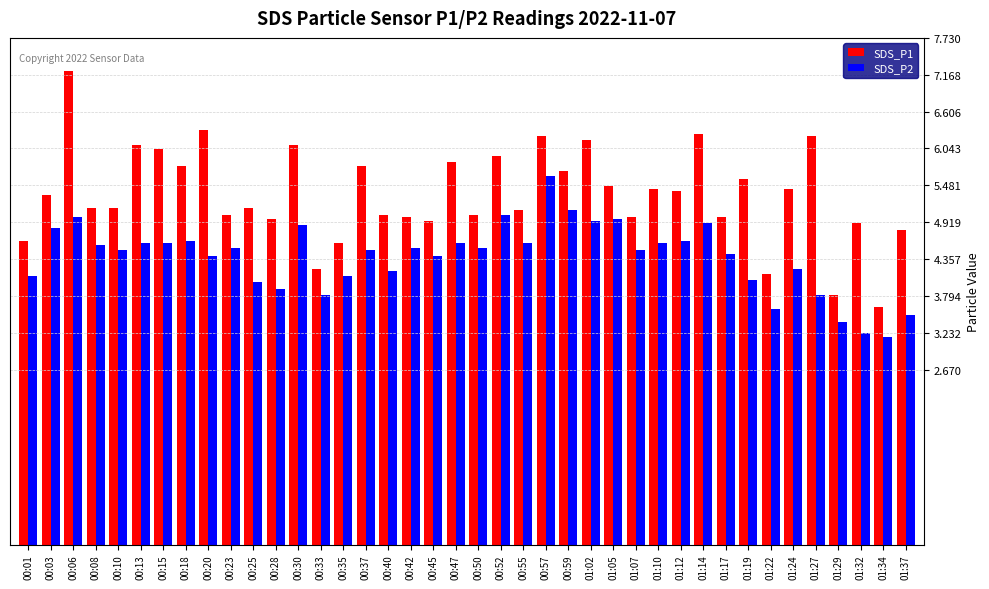

Is it true that SDS_P1 equals 5.5 at 01:05?

True